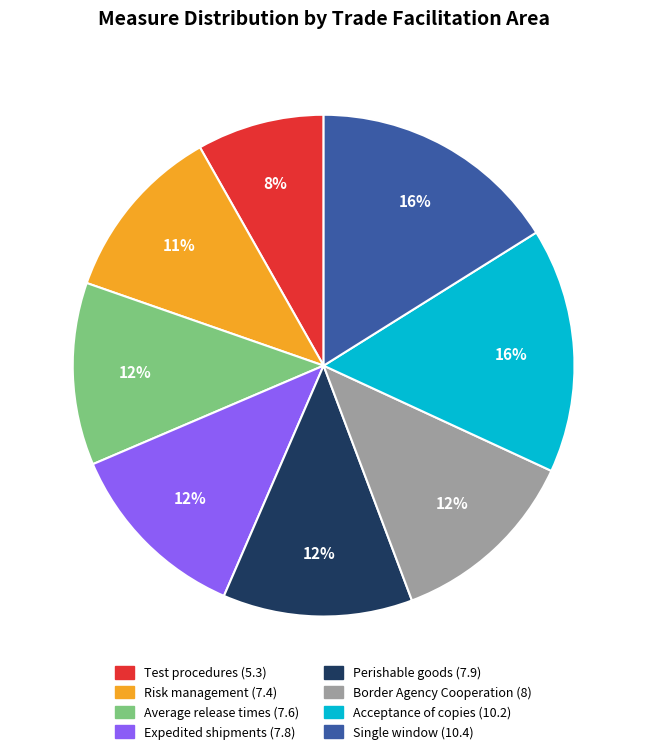

To the nearest percent, what percentage of the pie is Expedited shipments (7.8)?

12%